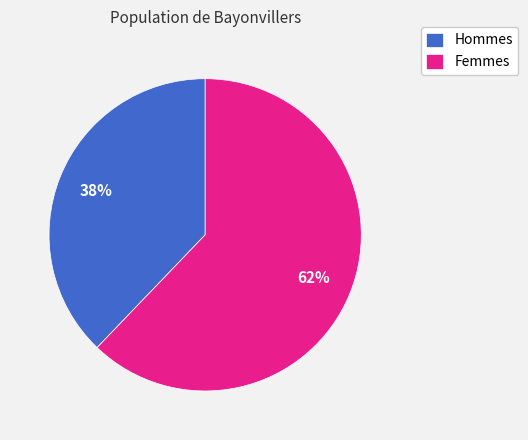

Do Hommes and Femmes together represent more than half of the pie?

Yes